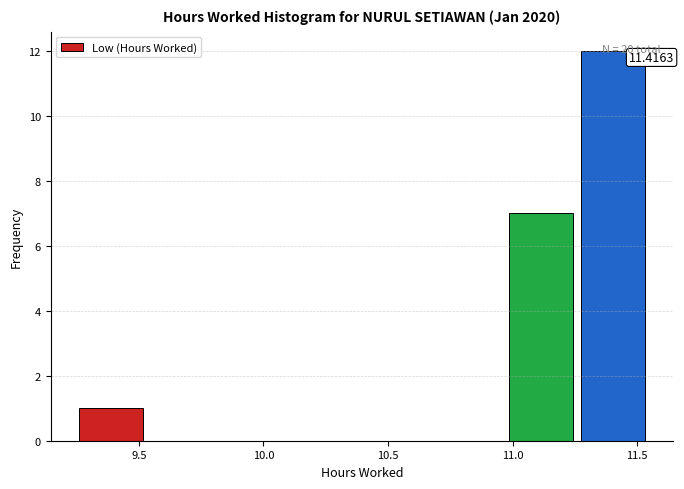

Over which range of the x-axis is the bar tallest?

11.25 to 11.55